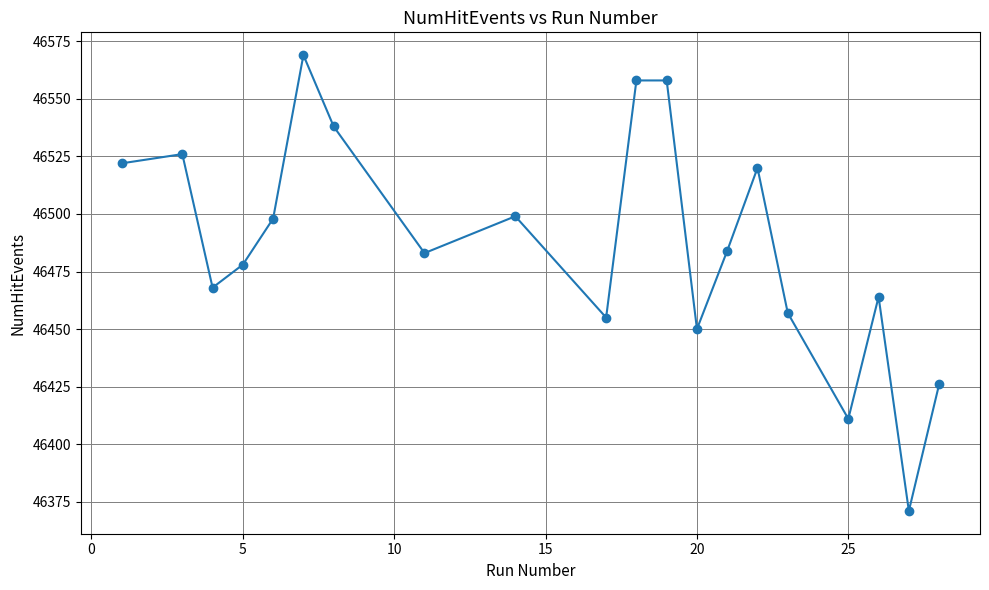

How many interior local valleys (lower than both neighbors) does the data have?

6